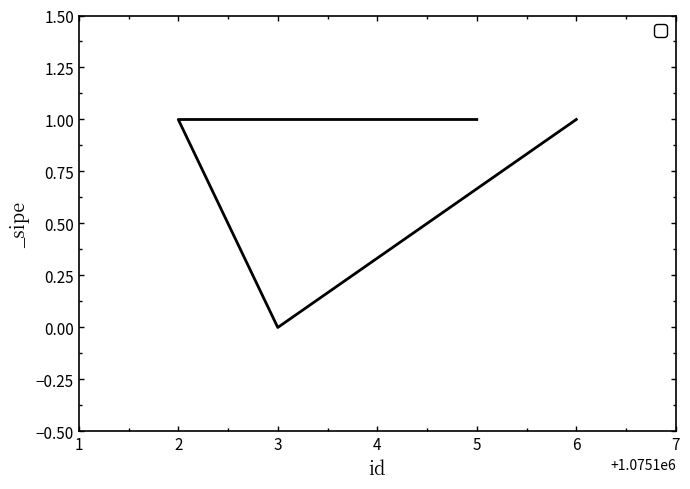

What position from the right is 2?

3